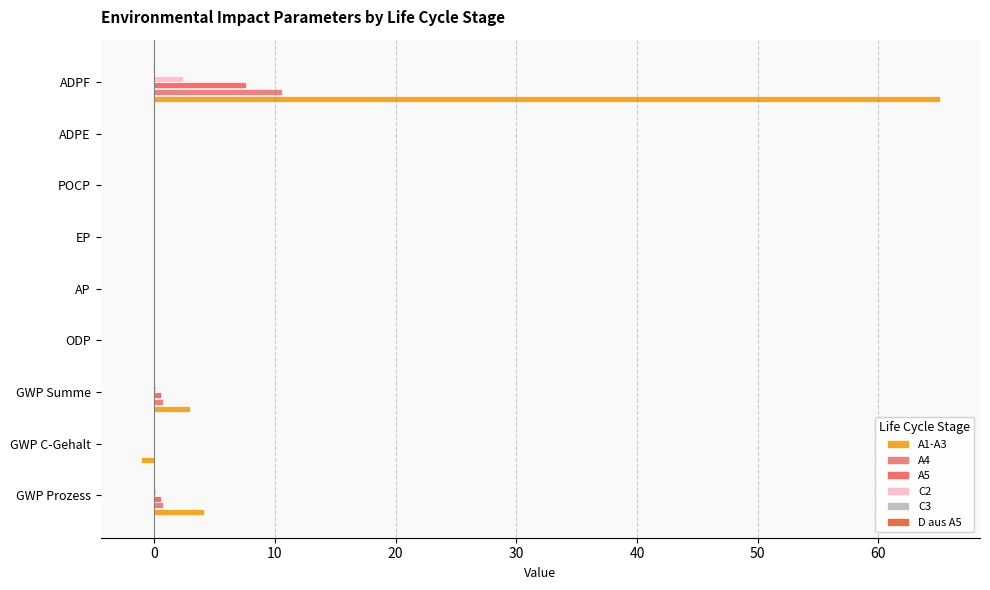

Between ADPF and GWP Summe, which is larger?

ADPF